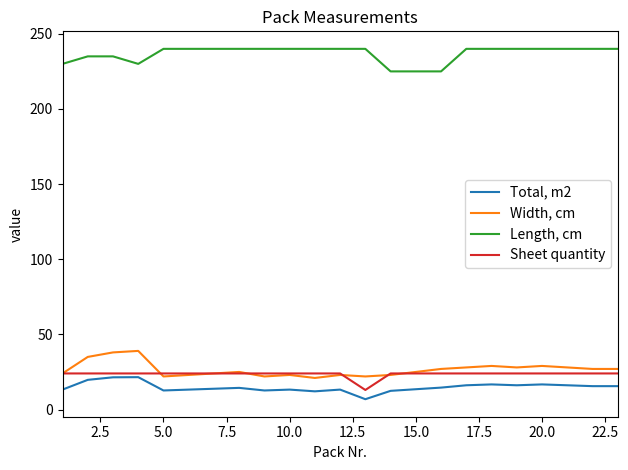

At how many categories does at least one series exceed 95?

23